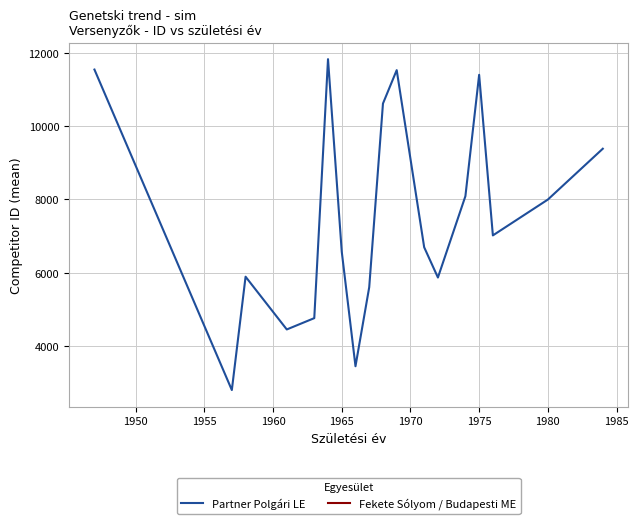

How many distinct data groups are displayed?

1